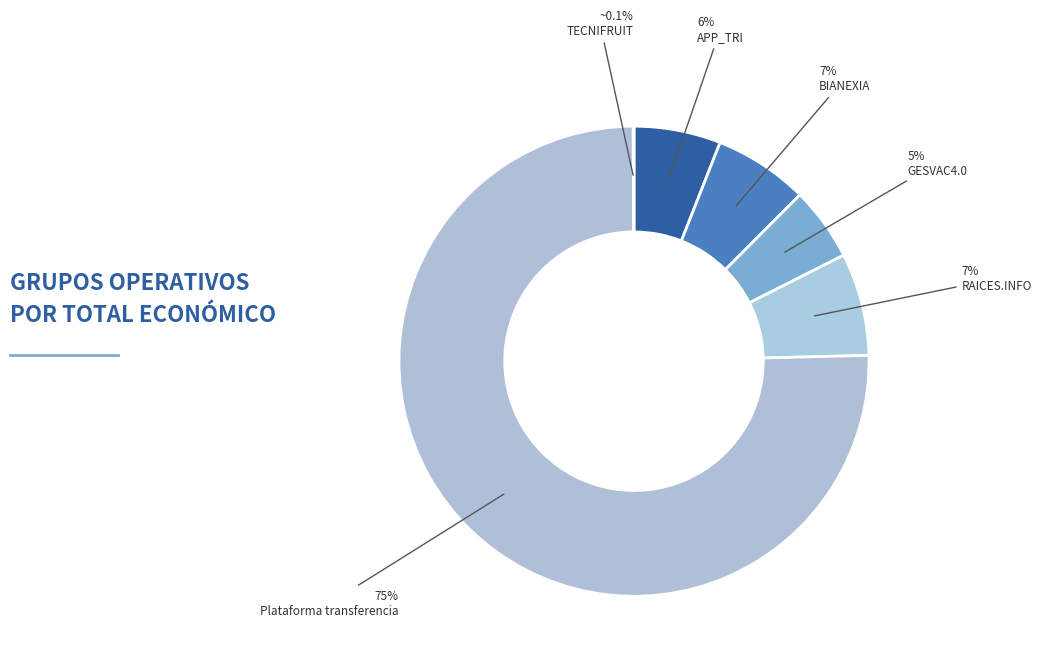

What portion of the pie excludes Plataforma transferencia?

24.7%